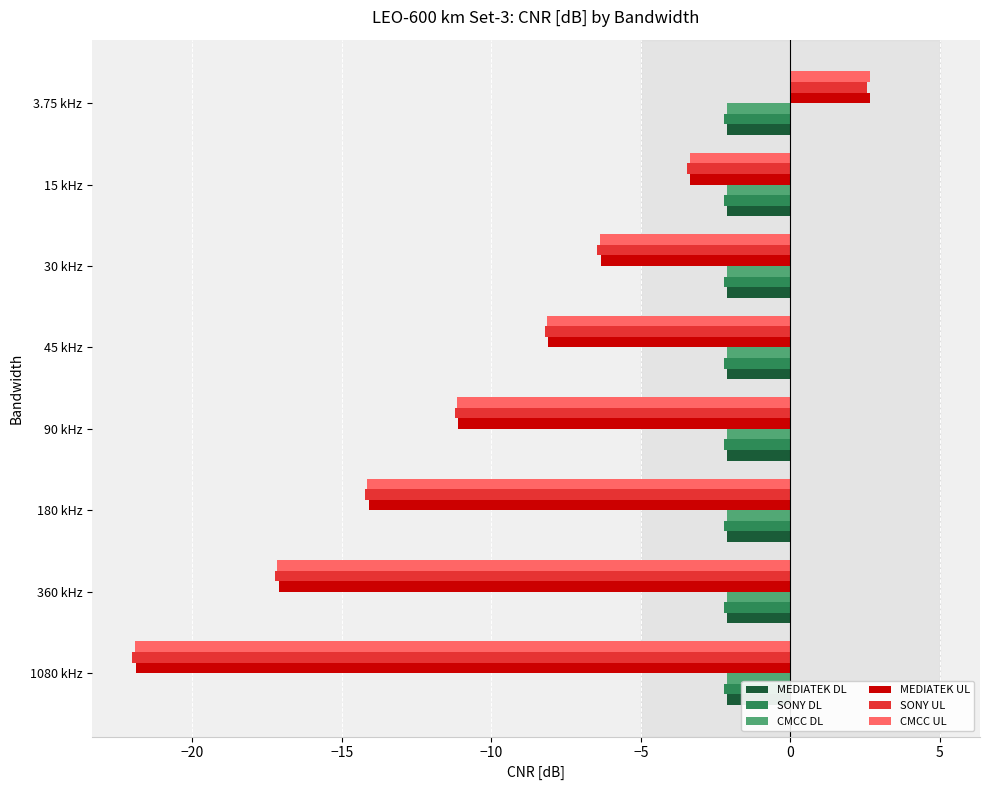

At which category is the sum across all series the highest?

3.75 kHz